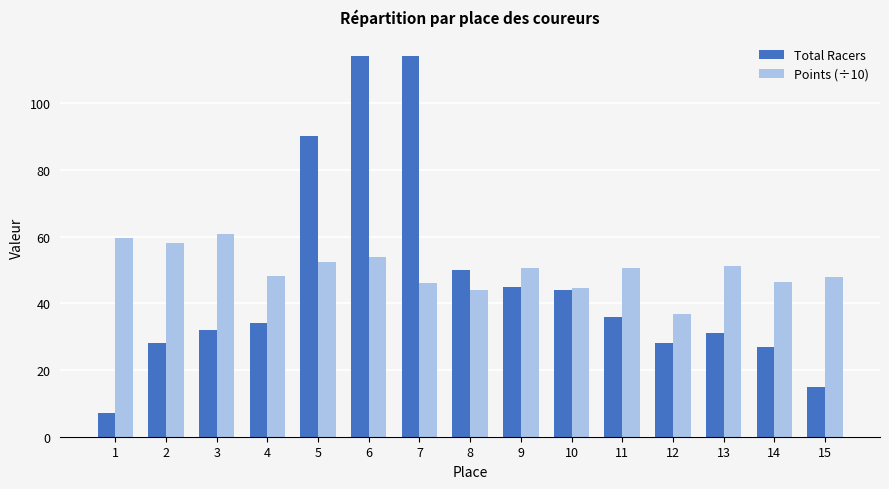

How many data points in Total Racers are less than 34?

7